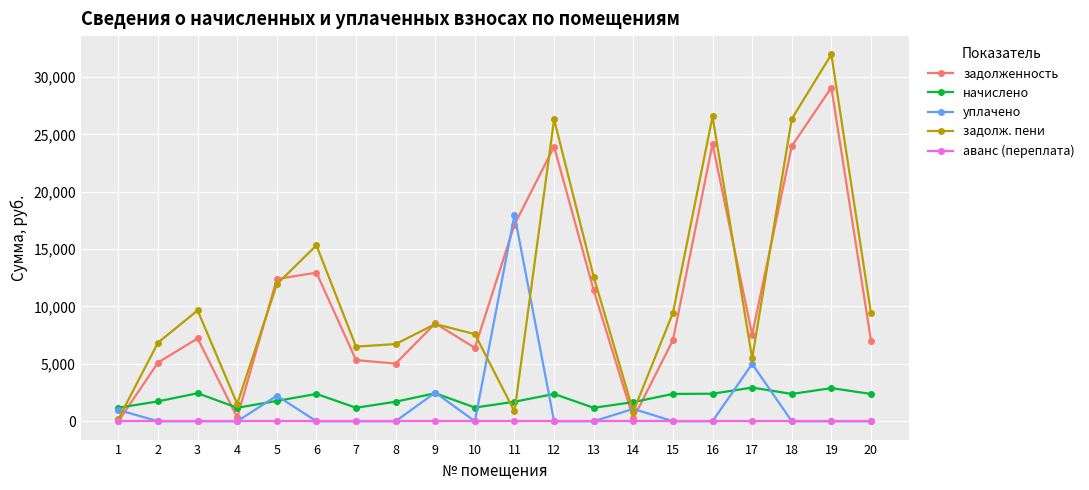

Which series has the widest spread of values?

задолж. пени